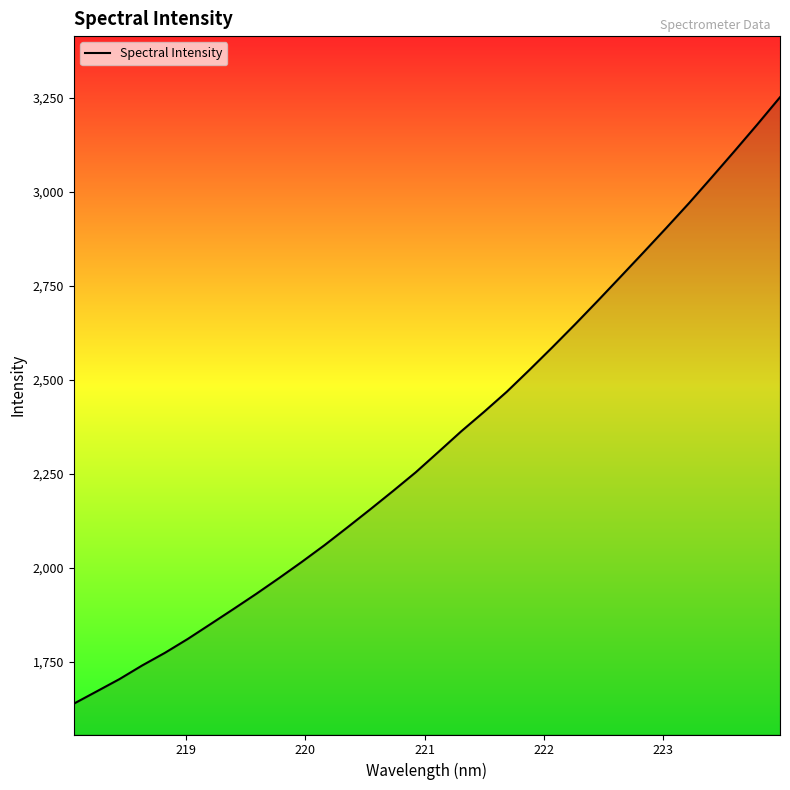

What is the difference between the maximum and minimum values?

1612.9